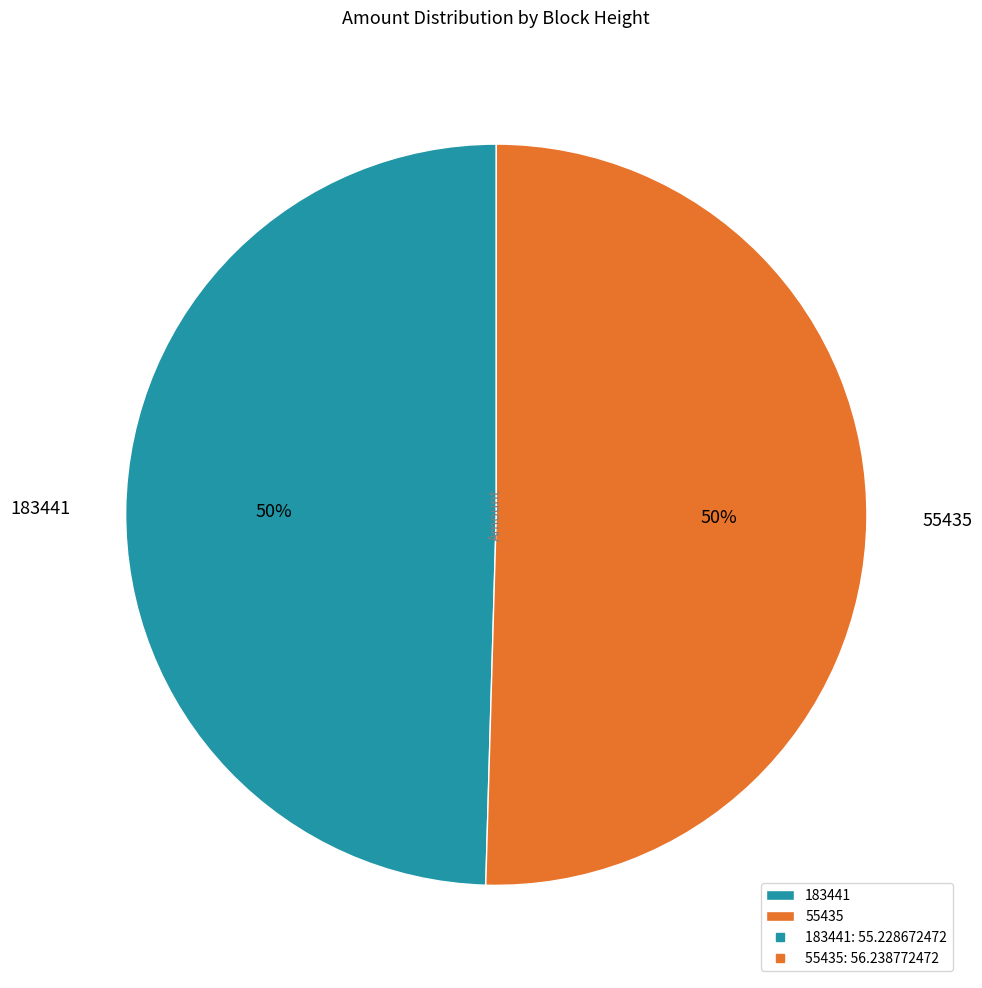

To the nearest percent, what is the combined percentage of 55435 and 183441?

100%